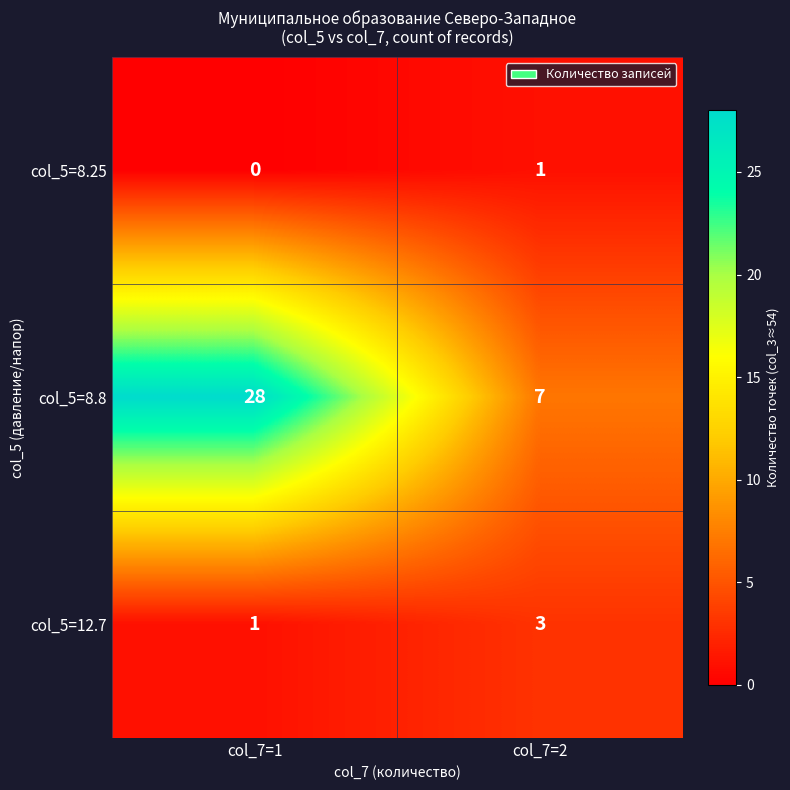

At how many categories does at least one series exceed 0?

2